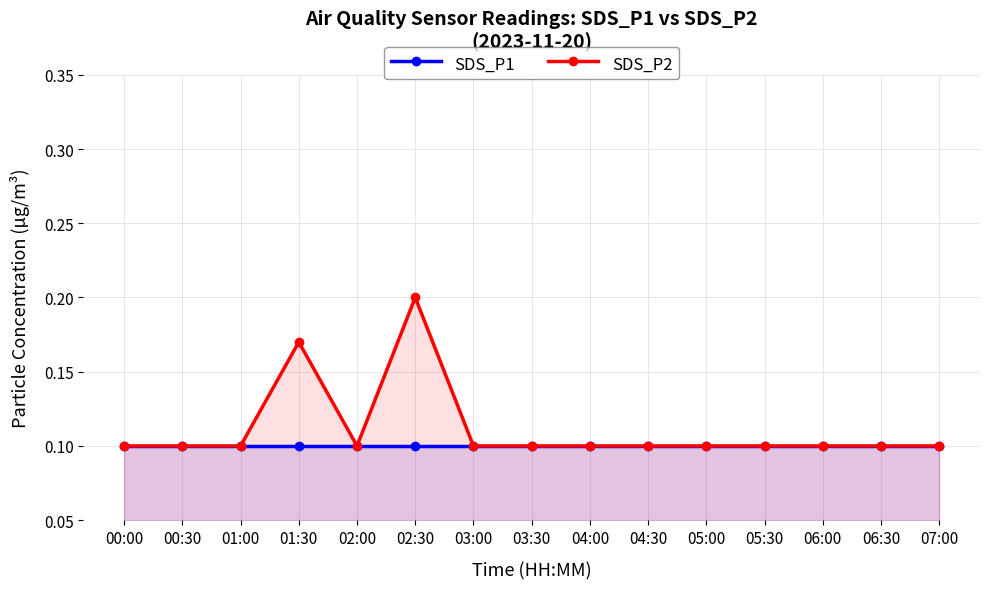

What are all the series names shown in the legend?

SDS_P1, SDS_P2